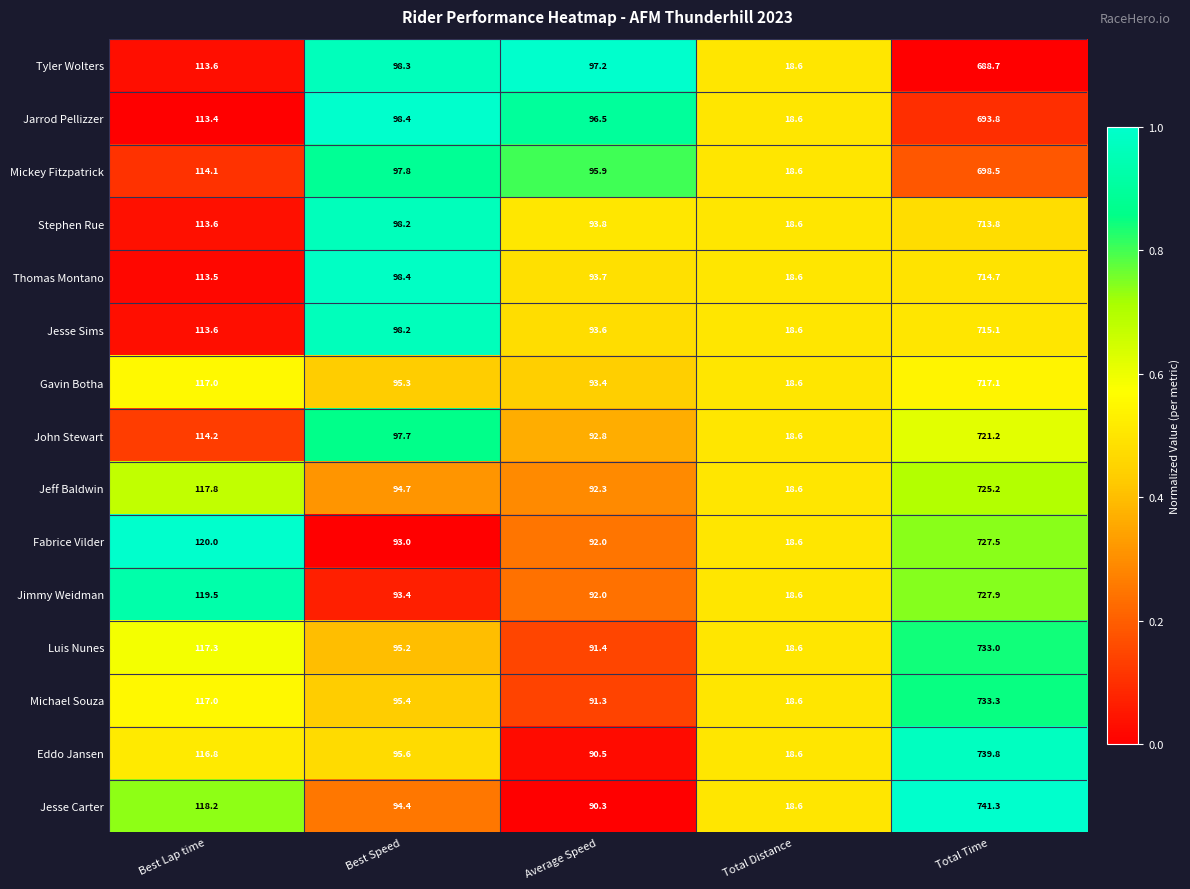

Which series has the largest total across all categories?

Jesse Carter